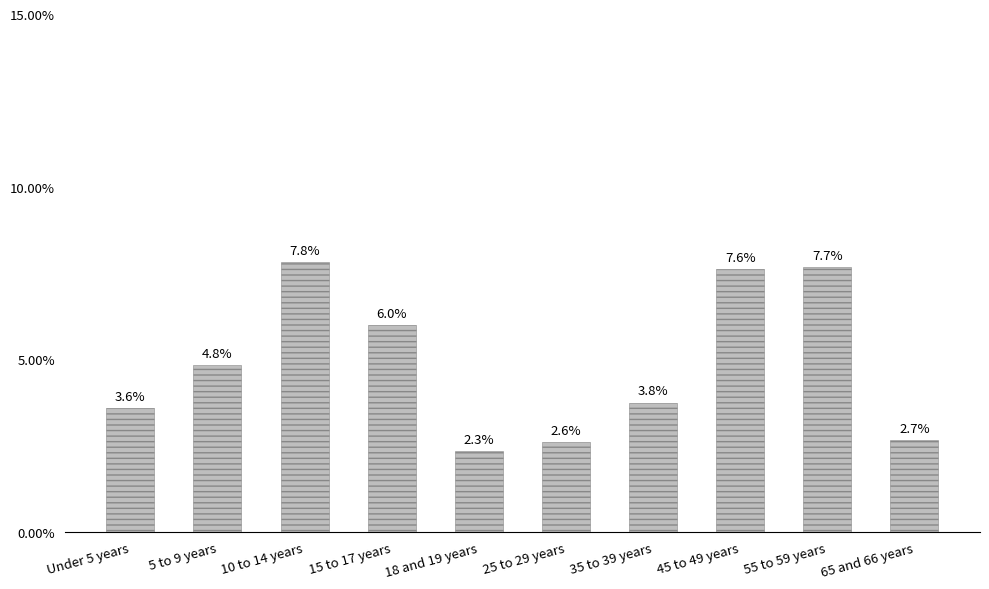

What is the greatest value displayed?

7.8